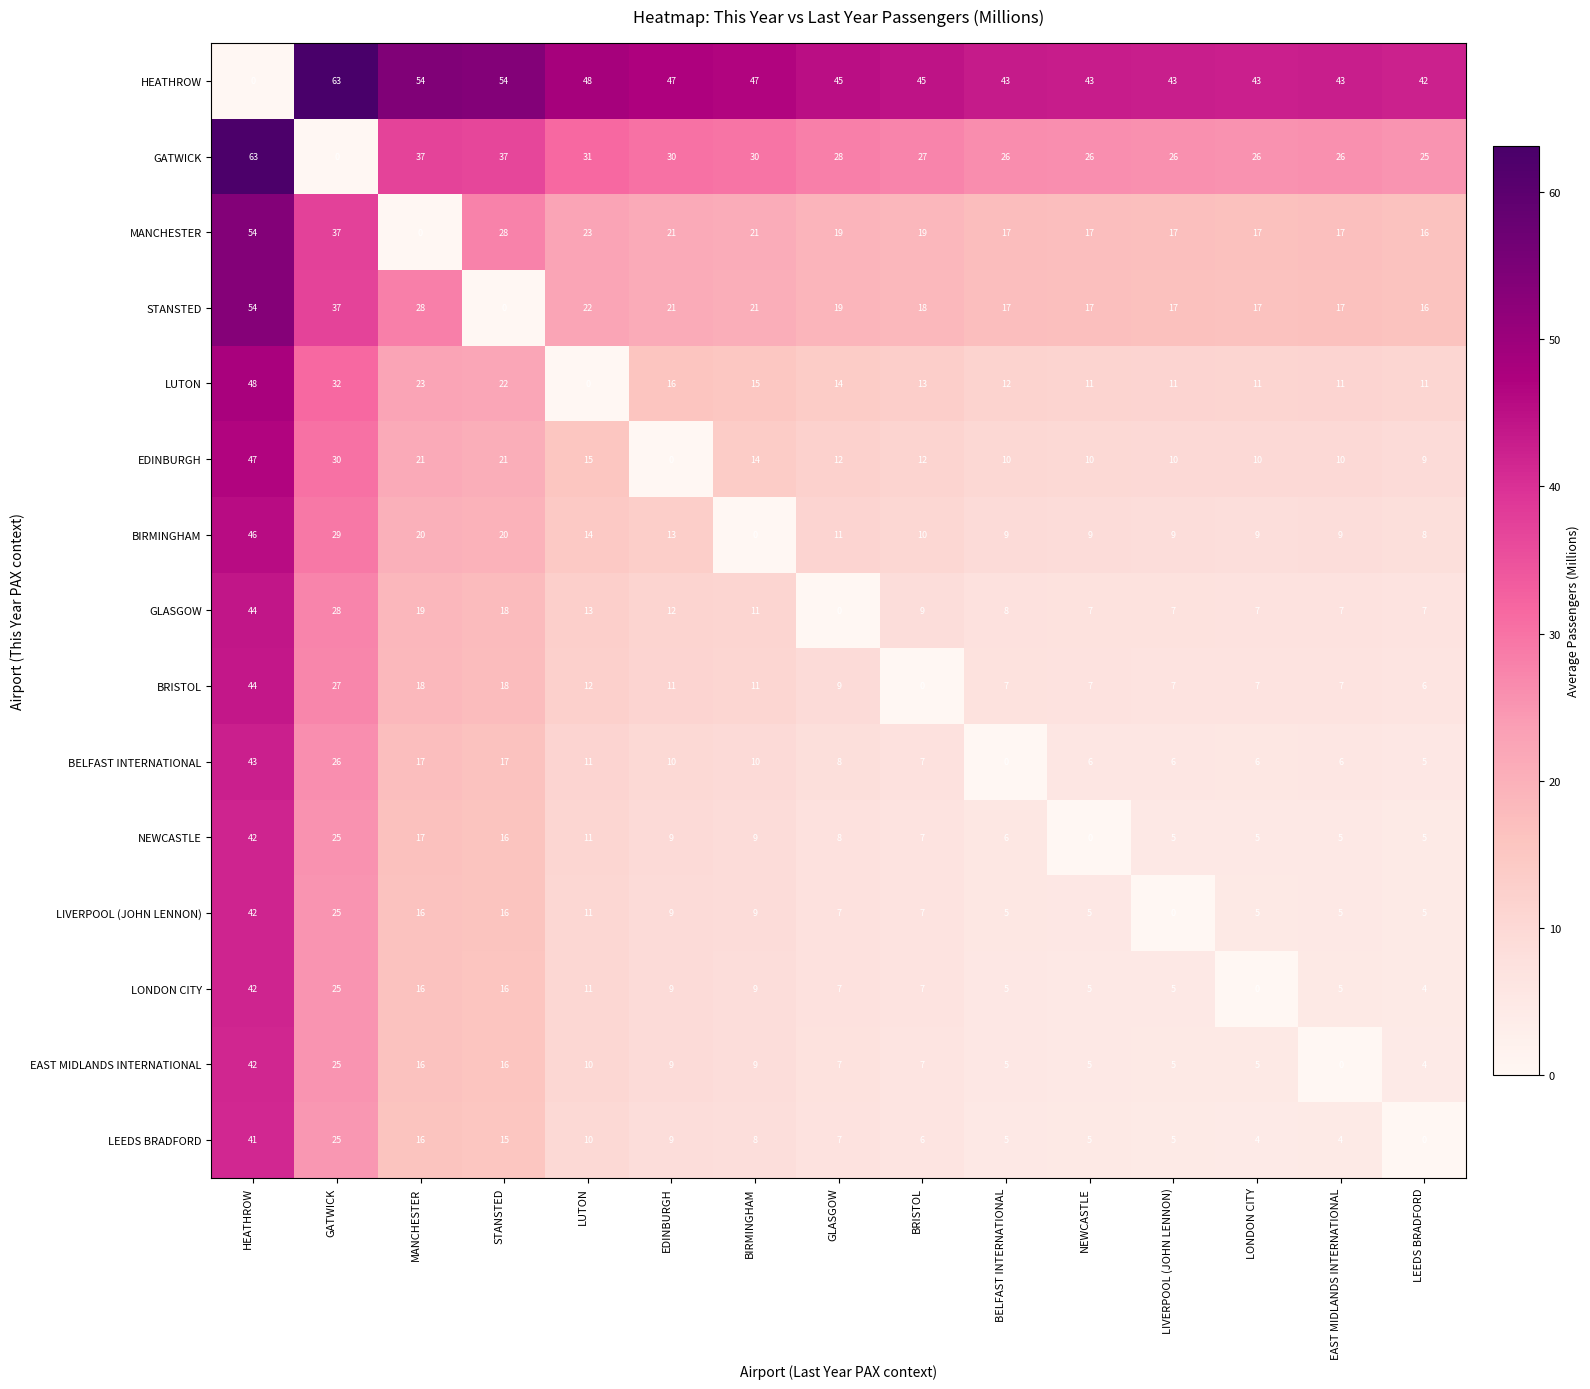

At which label does STANSTED reach its peak?

HEATHROW